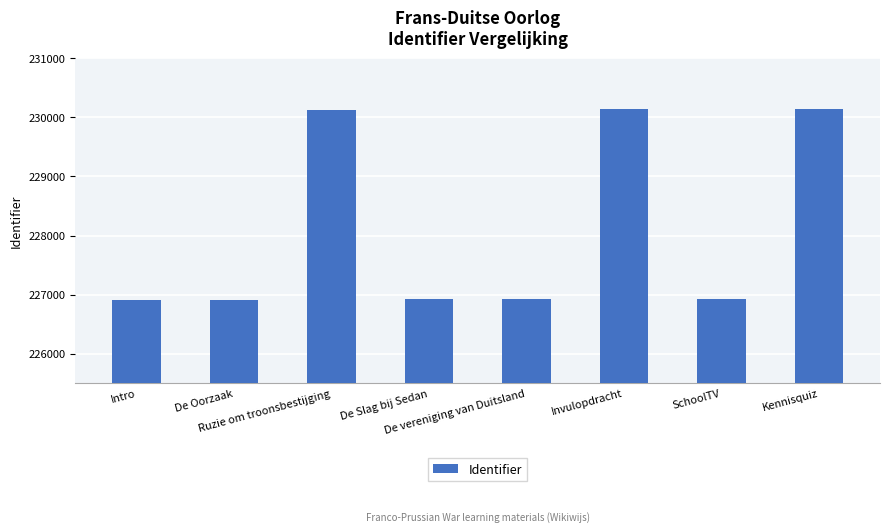

Is it true that the value at Invulopdracht is 61577?

False